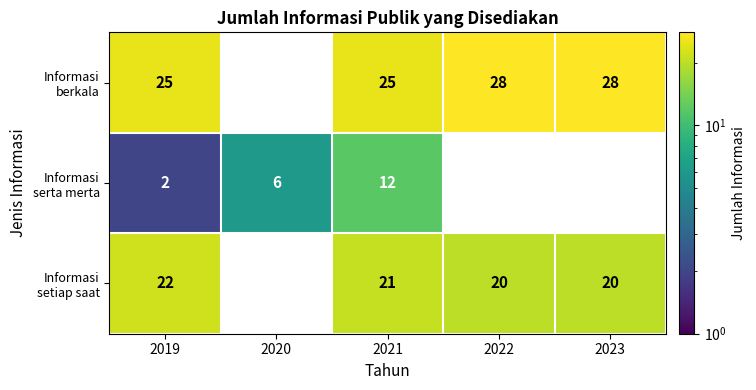

What is the spread (max minus min) of values at 2021?

13